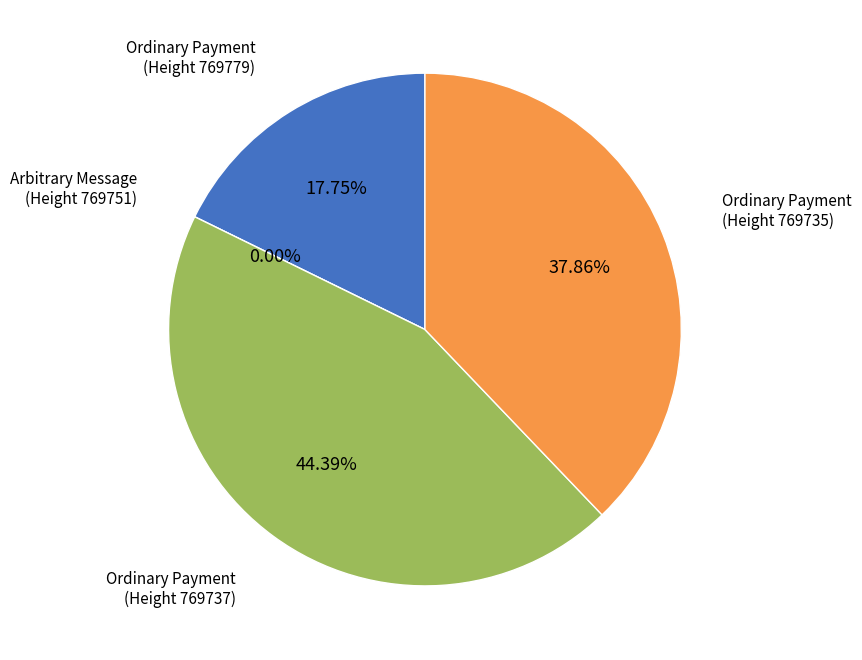

To the nearest percent, what is the combined percentage of 769735 and 769737?

82%